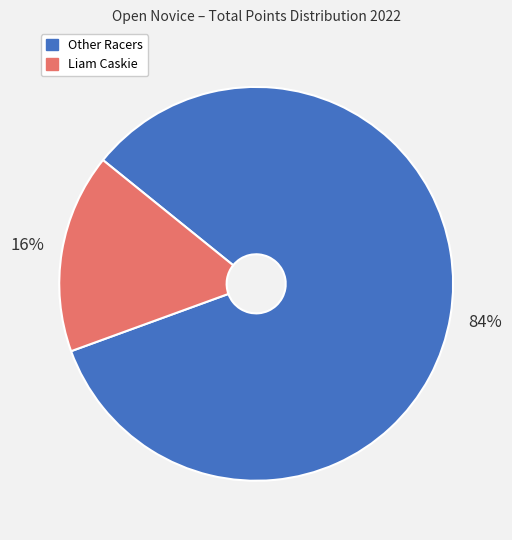

To the nearest percent, what is the average slice percentage?

50%